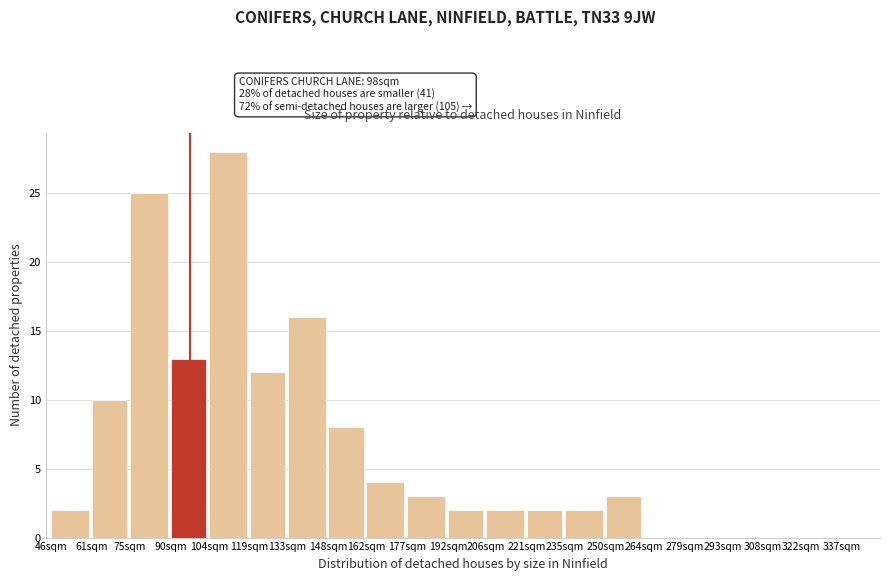

Reading right to left, what are all the values shown in this chart?

3	2	2	2	2	3	4	8	16	12	28	13	25	10	2